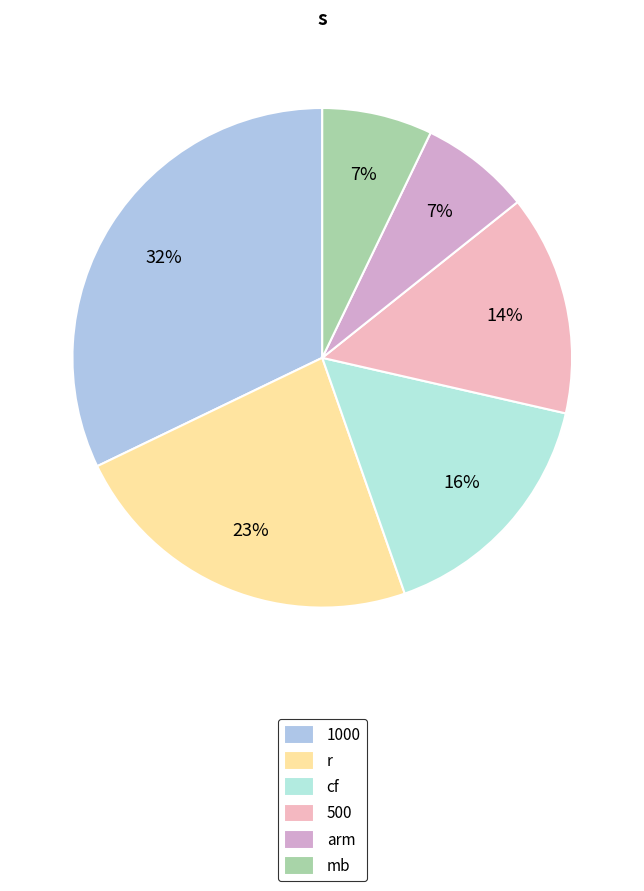

How many slices are in this pie chart?

6